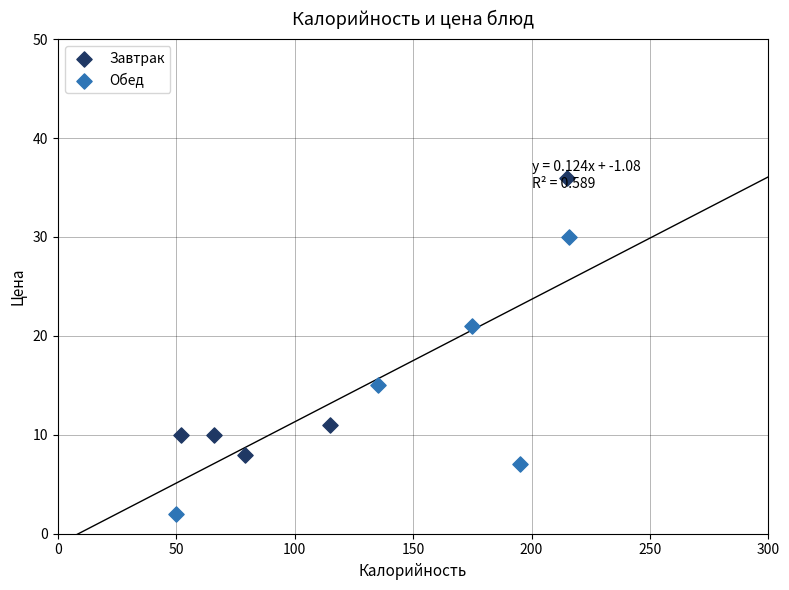

Which series contains the highest Y value?

Завтрак